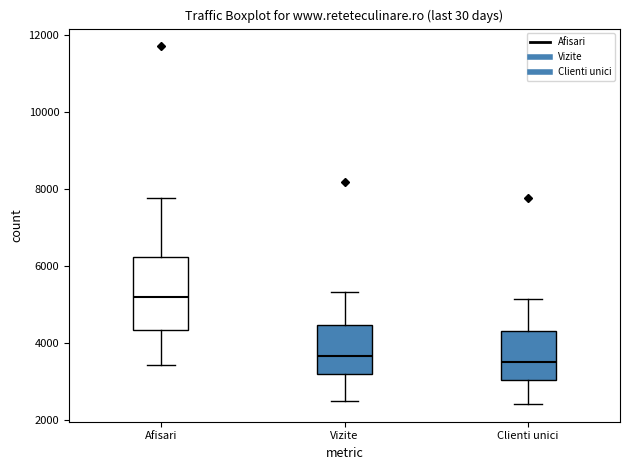

Reading left to right, transcribe this box plot: for each box, give where its median line is, the range the box spans, and where its two whiskers end, as read against the y-axis. The values are not printed on the chart, so give them approximately, as read against the axis.

Afisari: median 5200, box 4400 to 6200, whiskers 3400 to 7800
Vizite: median 3600, box 3200 to 4400, whiskers 2600 to 5400
Clienti unici: median 3600, box 3000 to 4400, whiskers 2400 to 5200